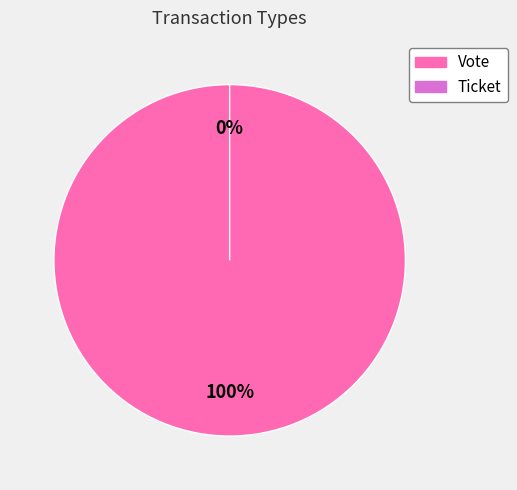

How many segments does this pie chart have?

2